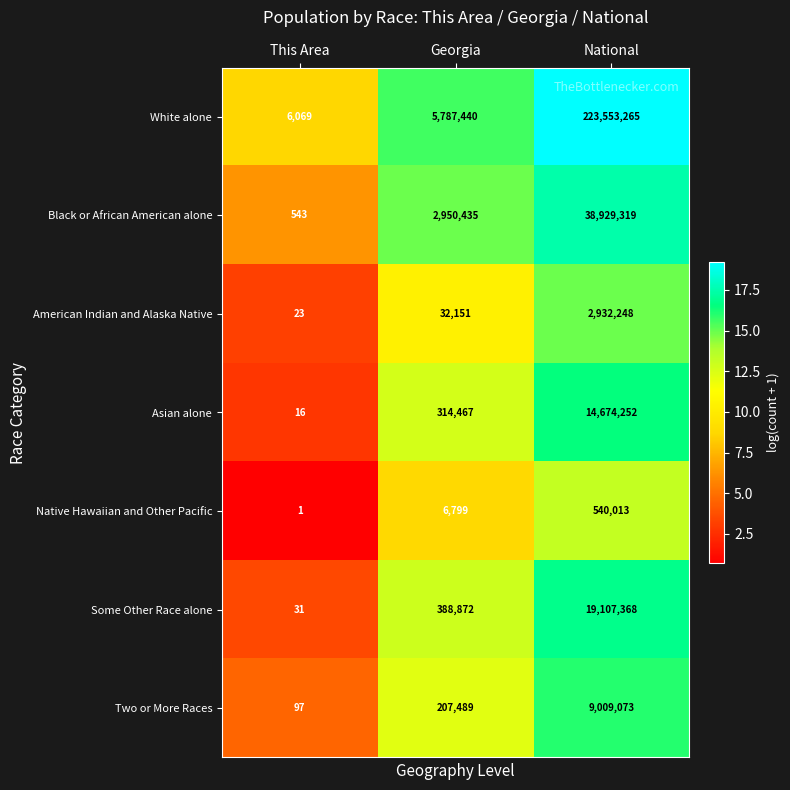

Which series changed the most between This Area and Georgia?

White alone